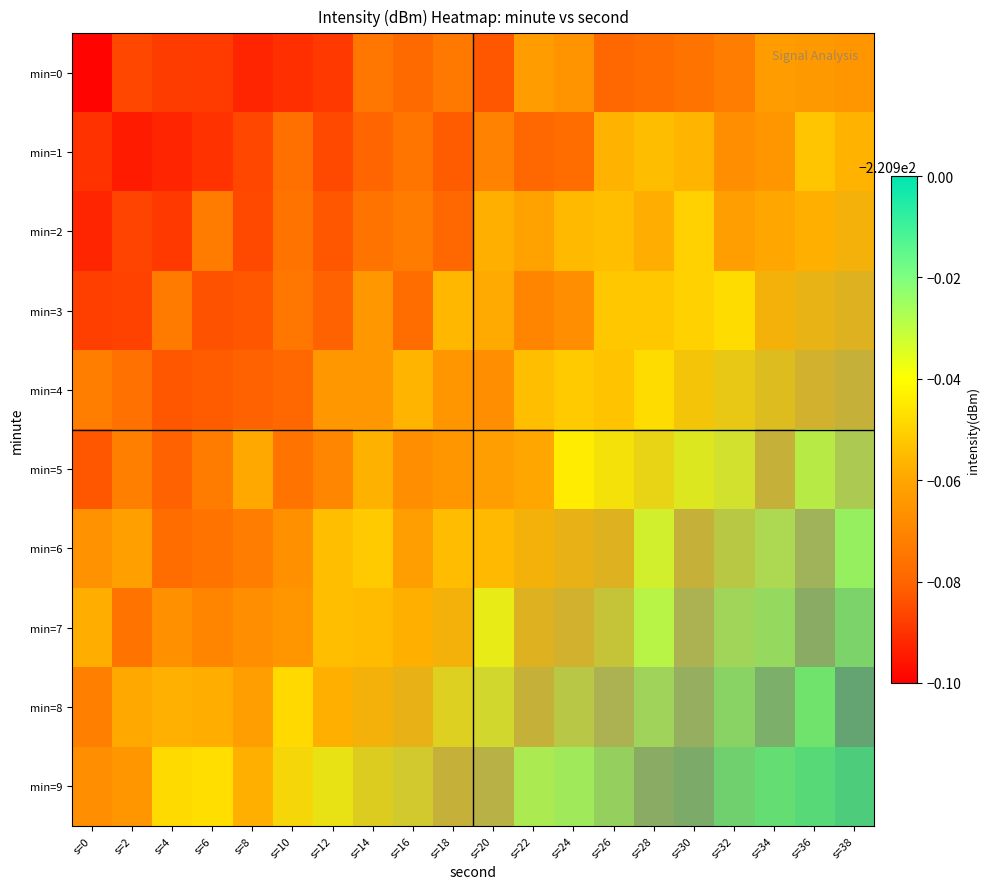

True or false: min=4 has a value of -220.9 at s=38.

True